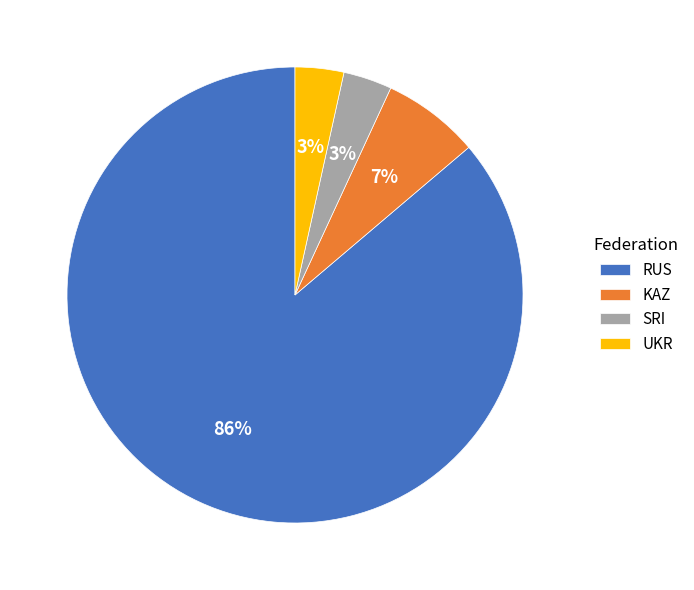

How many slices are in this pie chart?

4